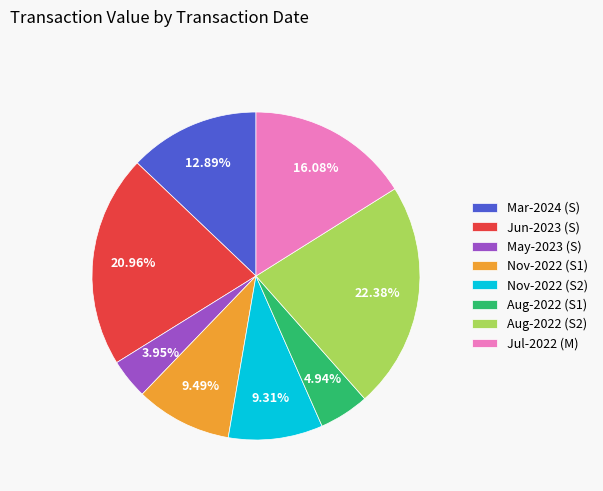

What is the ratio of the value at Jun-2023 (S) to the value at Nov-2022 (S1)?

2.2